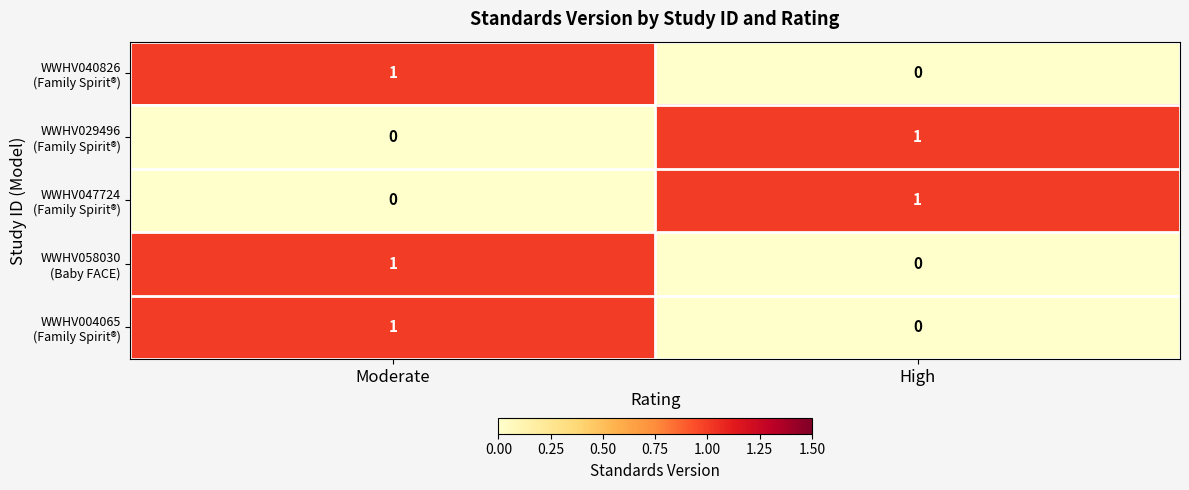

What is the total value across all series at Moderate?

3